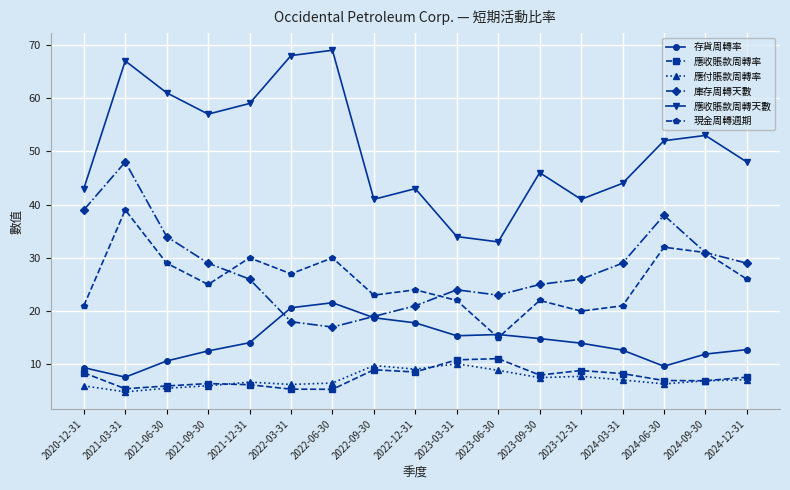

True or false: 現金周轉週期 and 應付賬款周轉率 cross at least once.

False